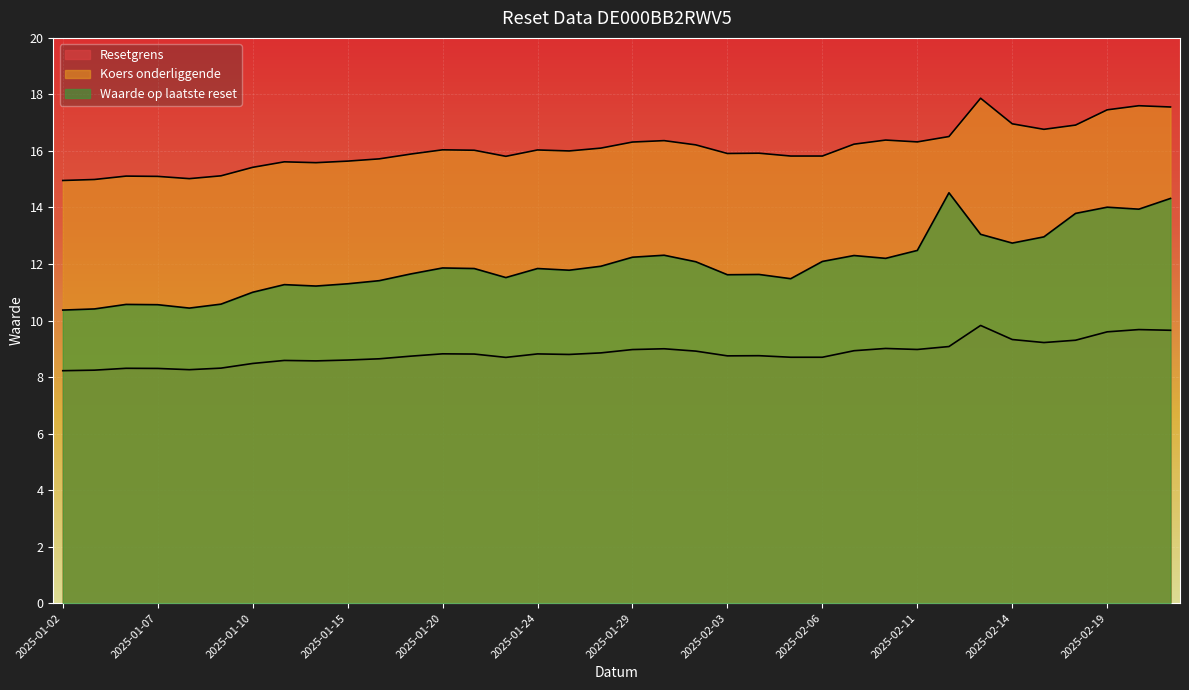

What is the difference between the Resetgrens values at 2025-01-16 and 2025-01-14?

0.1